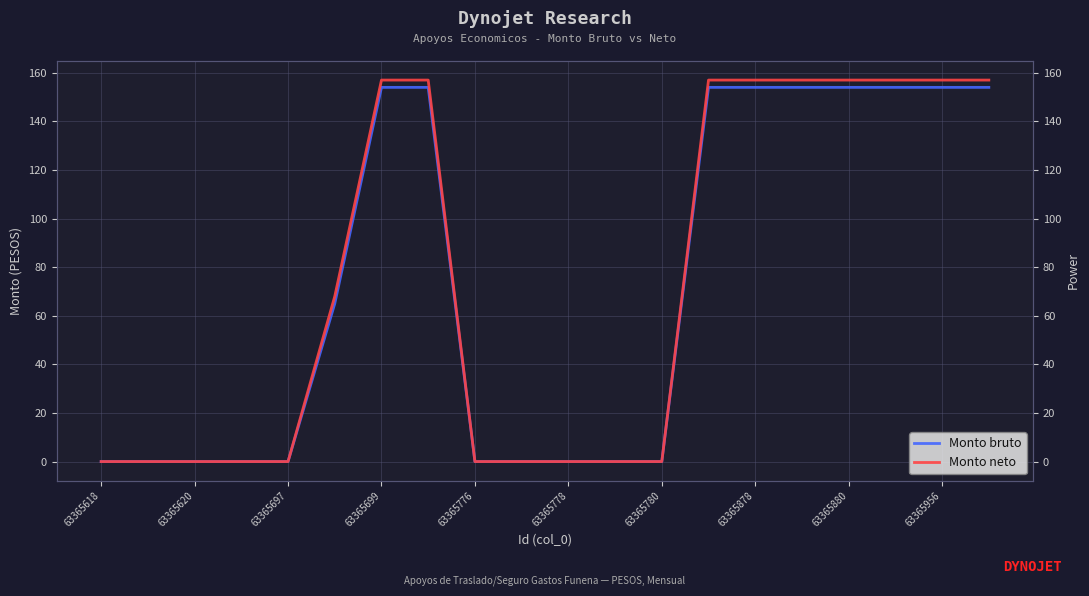

True or false: Monto neto has more than 1 interior local peaks.

False